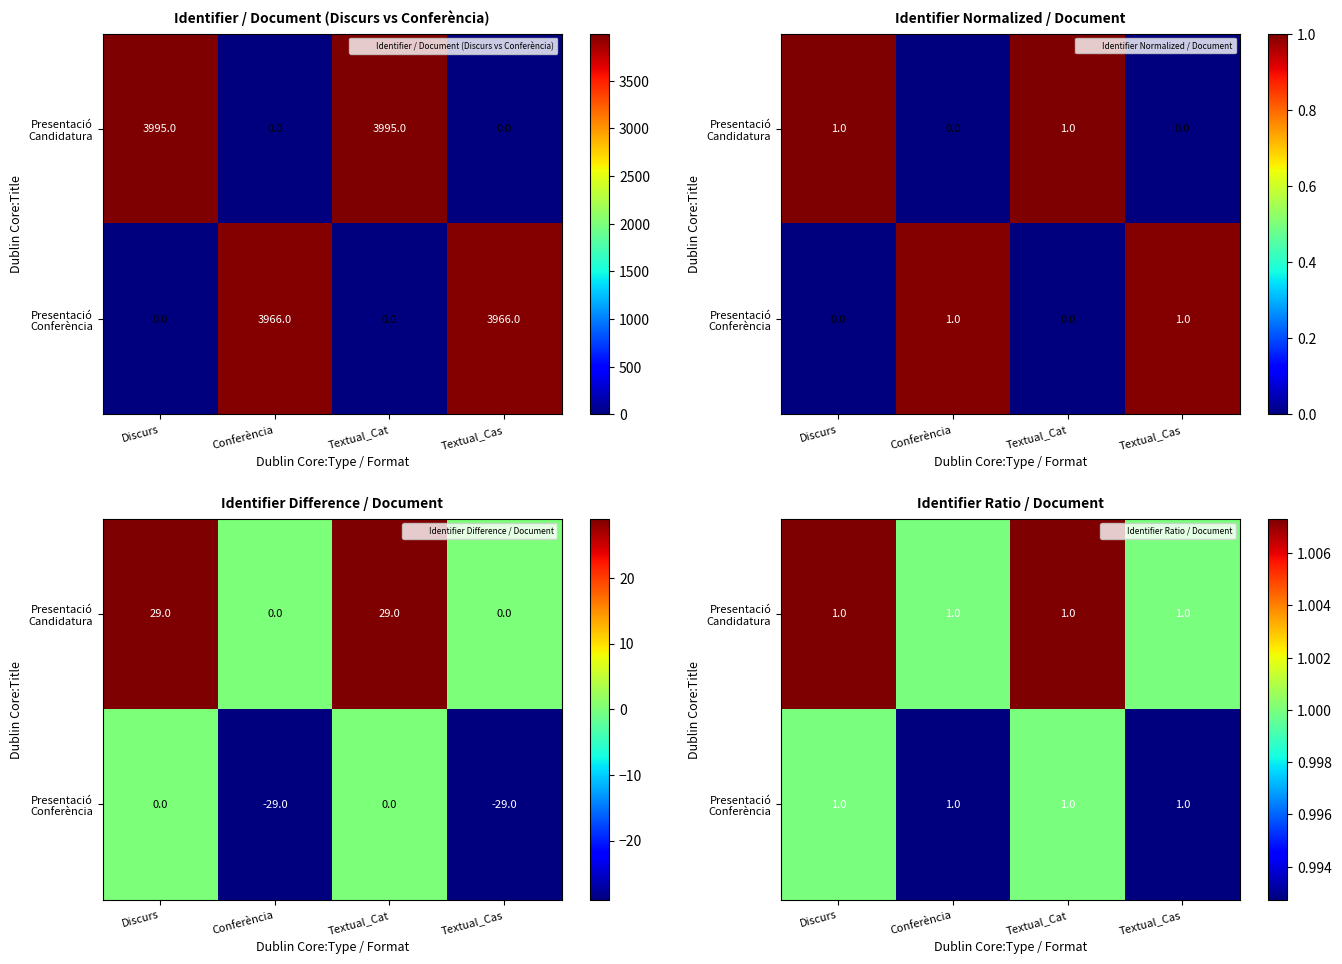

True or false: Presentació Conferència has a value of 0.6 at Textual_Cas.

False